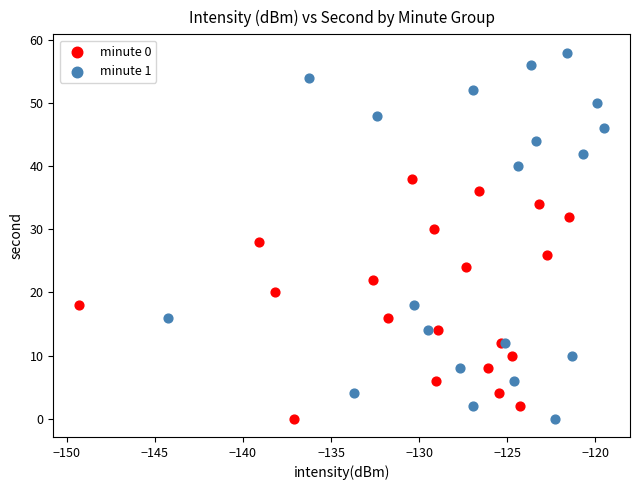

Which series contains the highest Y value?

minute 1